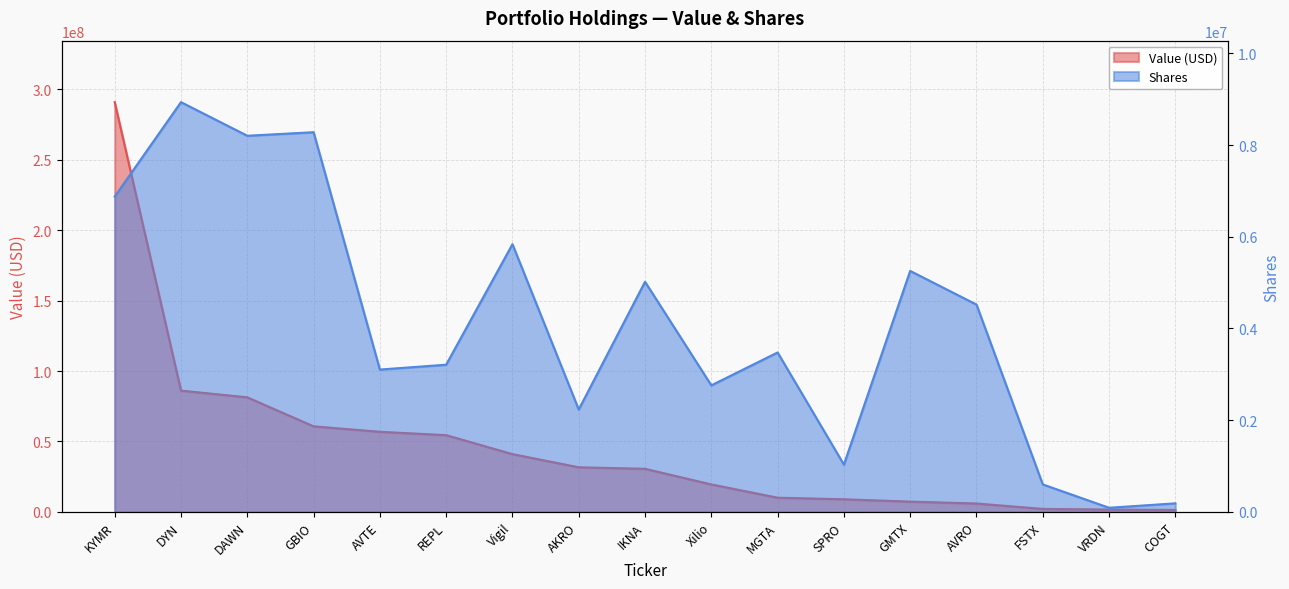

Reading left to right, transcribe all the data shown in this chart.

Value (M): 290980000	86132000	81360000	60767000	56894000	54499000	41033000	31676000	30611000	19509000	10082000	8971000	7304000	5968000	2128000	1665000	1397000
Shares: 6875698	8934902	8201638	8278876	3103879	3209627	5836874	2232251	5018178	2759344	3476536	1031160	5254365	4520863	599524	90072	186487